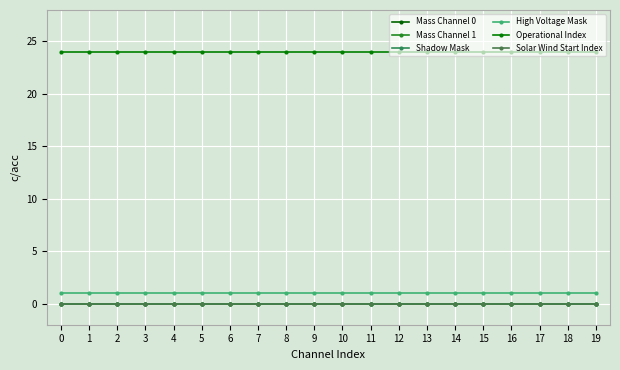

What is the greatest value displayed?

24